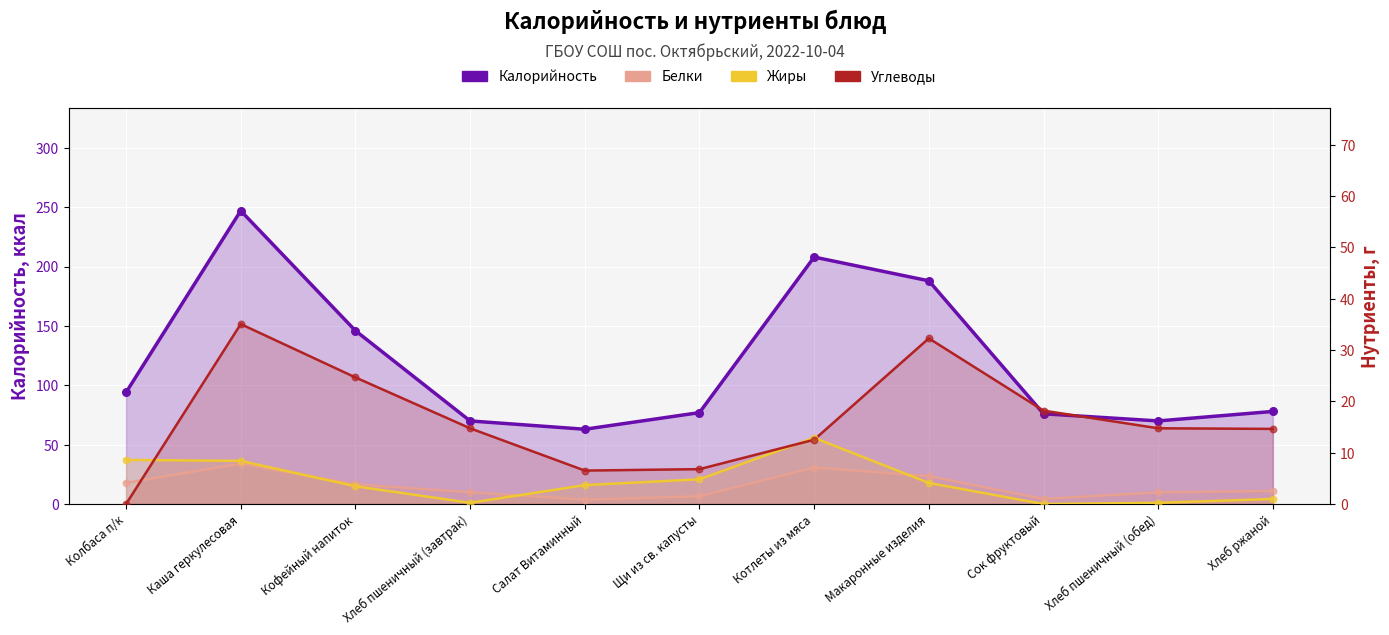

What are all the series names shown in the legend?

Калорийность, Белки, Жиры, Углеводы